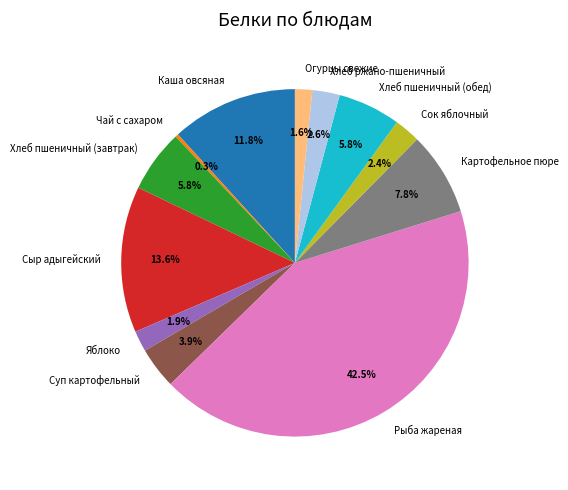

The Суп картофельный slice represents 4% of the pie. True or false?

True